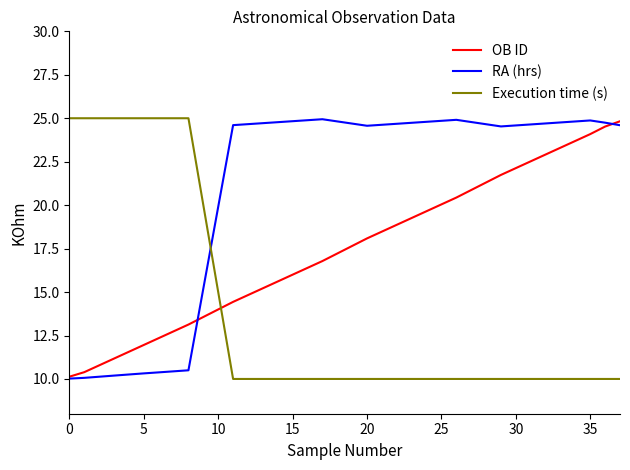

After their last crossing, which series has the higher values: Execution time (s) or OB ID?

OB ID